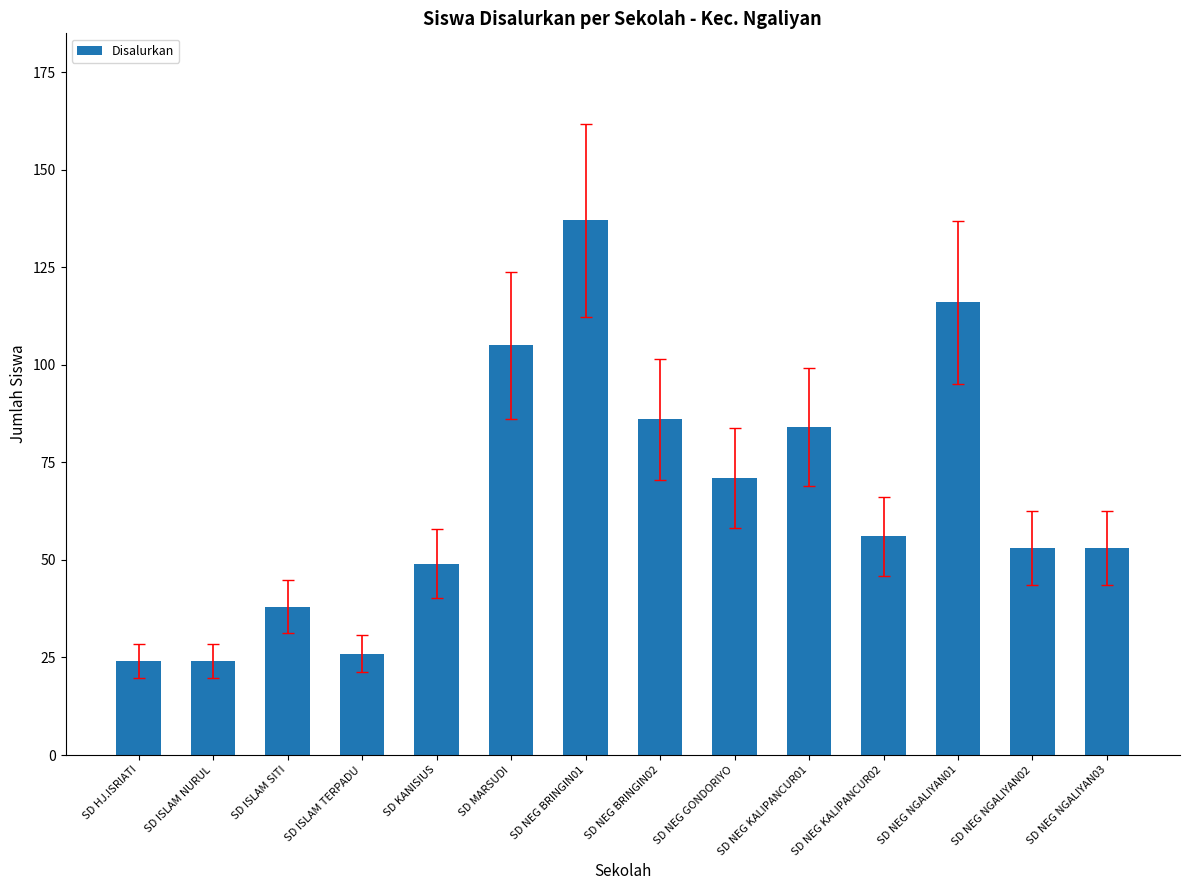

What is the difference between the second highest and minimum values?

92